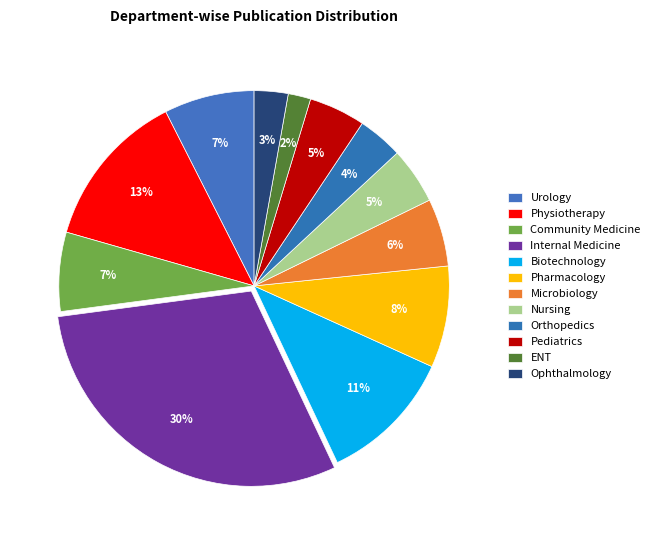

Is there a majority slice in this chart?

No